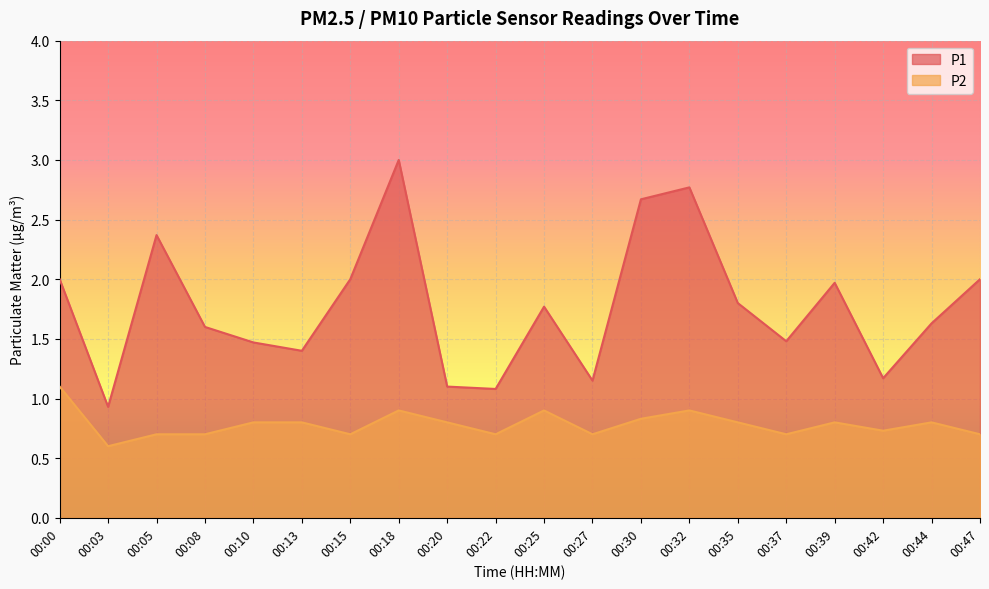

What is the total value across all series at 00:13?

2.2